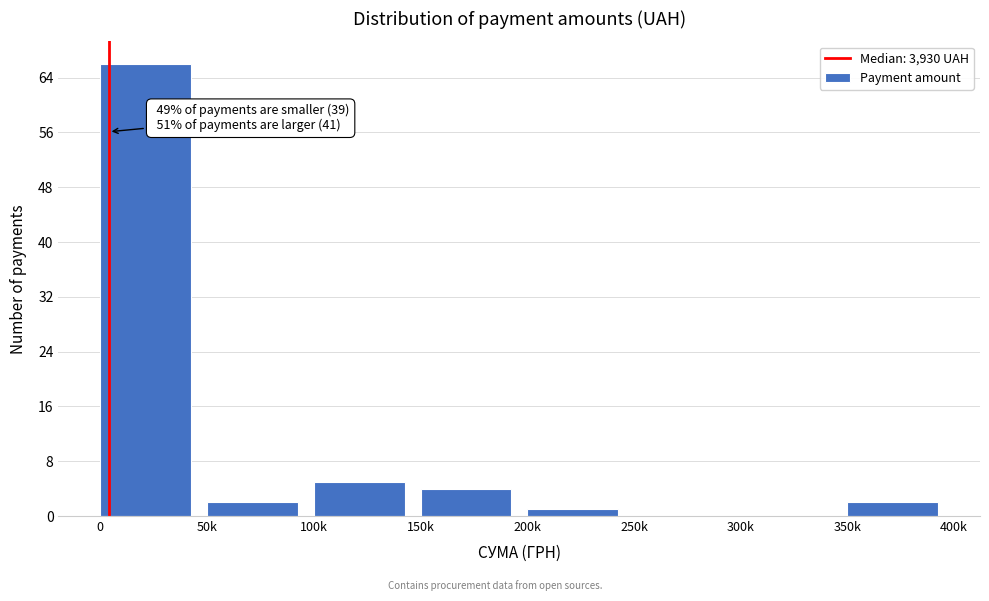

Reading left to right, what are all the values shown in this chart?

0=66	50k=2	100k=5	150k=4	200k=1	250k=0	300k=0	350k=2